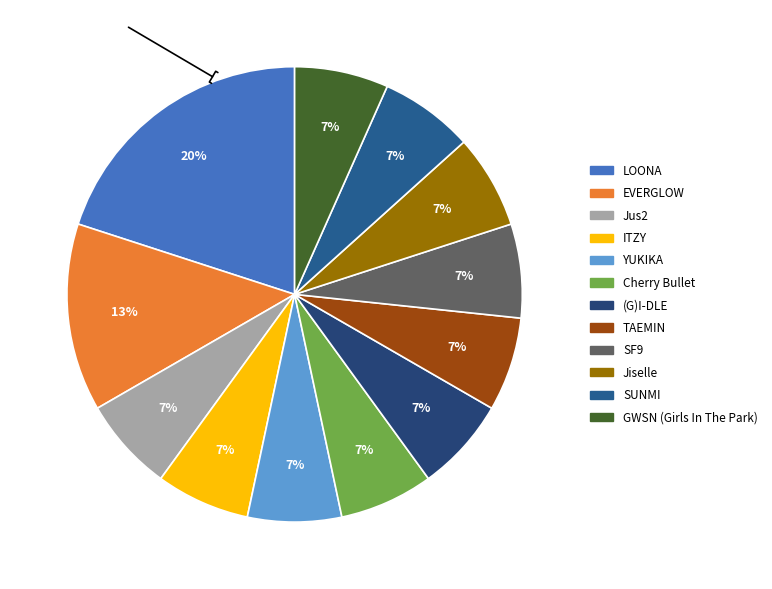

Is there a majority slice in this chart?

No